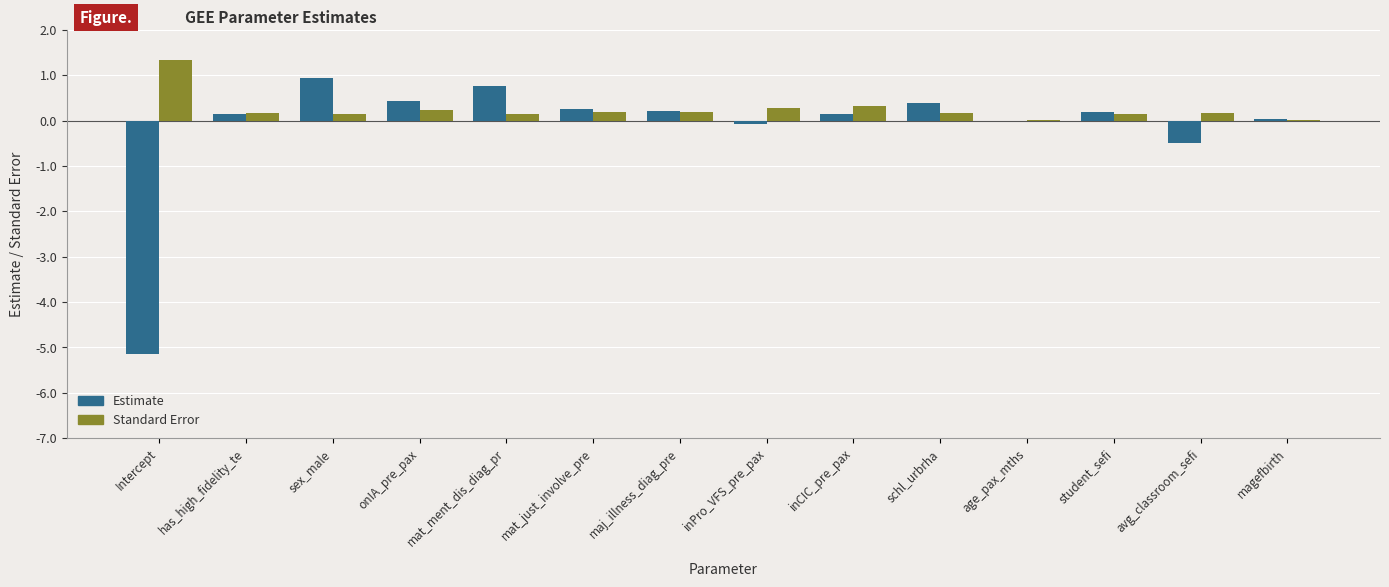

At which label does Estimate reach its peak?

sex_male